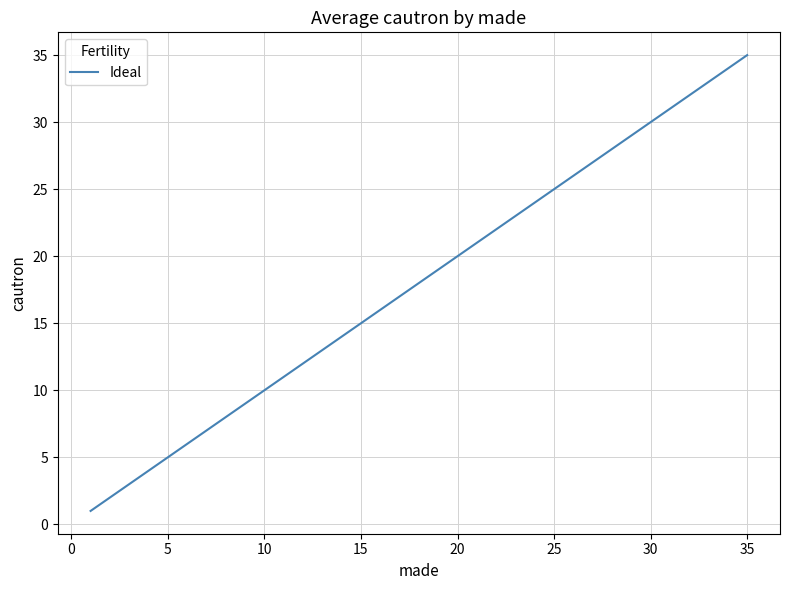

What is the greatest value displayed?

35